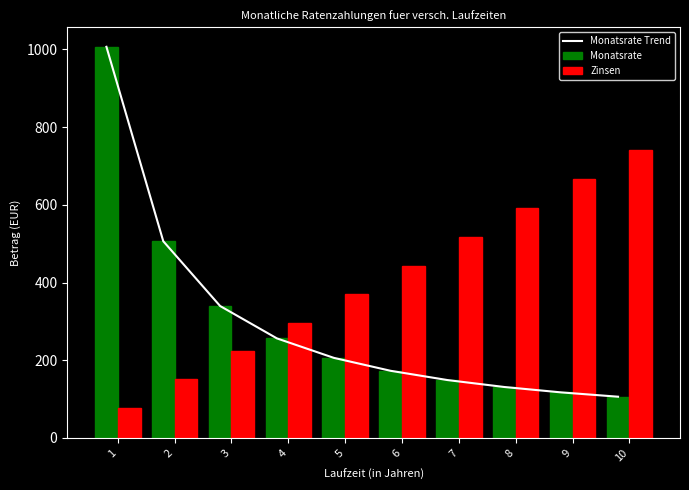

The value of Monatsrate at 3 is 211.8. True or false?

False